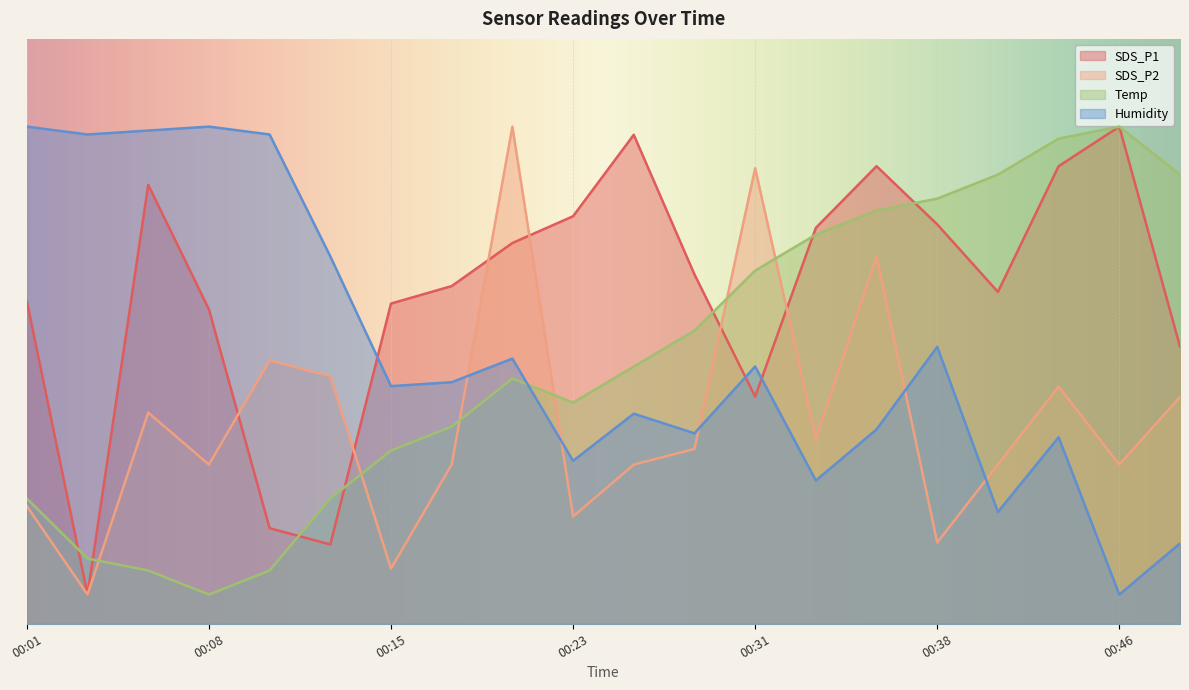

True or false: Temp has more than 0 points higher than both neighbors.

True